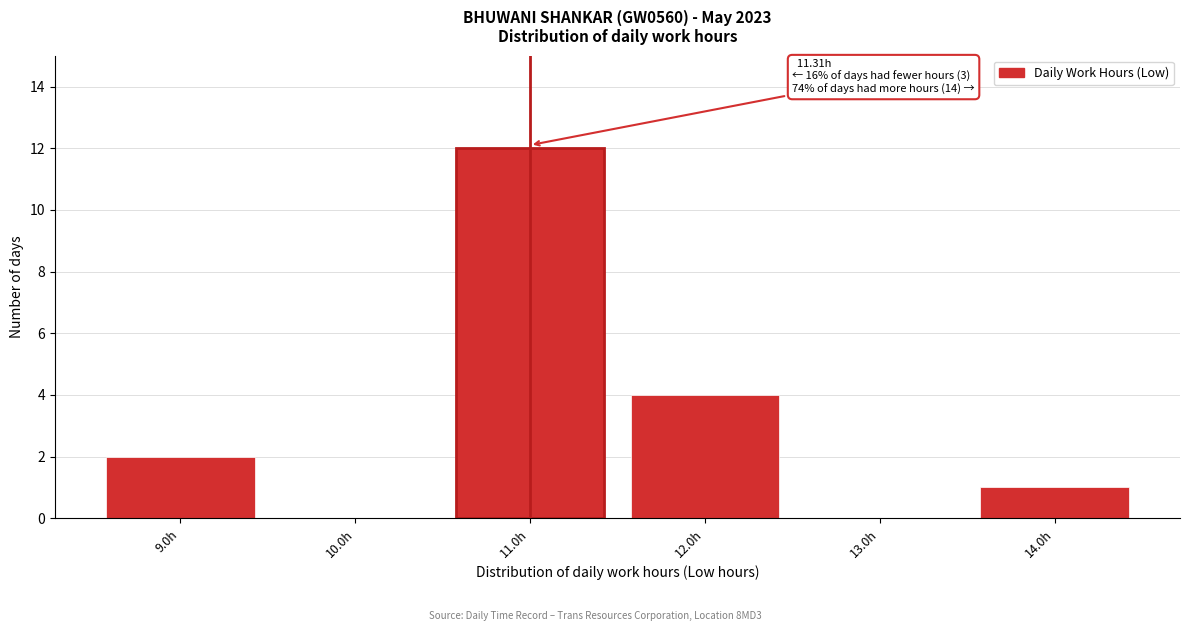

Reading right to left, list all the values displayed in this chart.

14.0h=1	13.0h=0	12.0h=4	11.0h=12	10.0h=0	9.0h=2